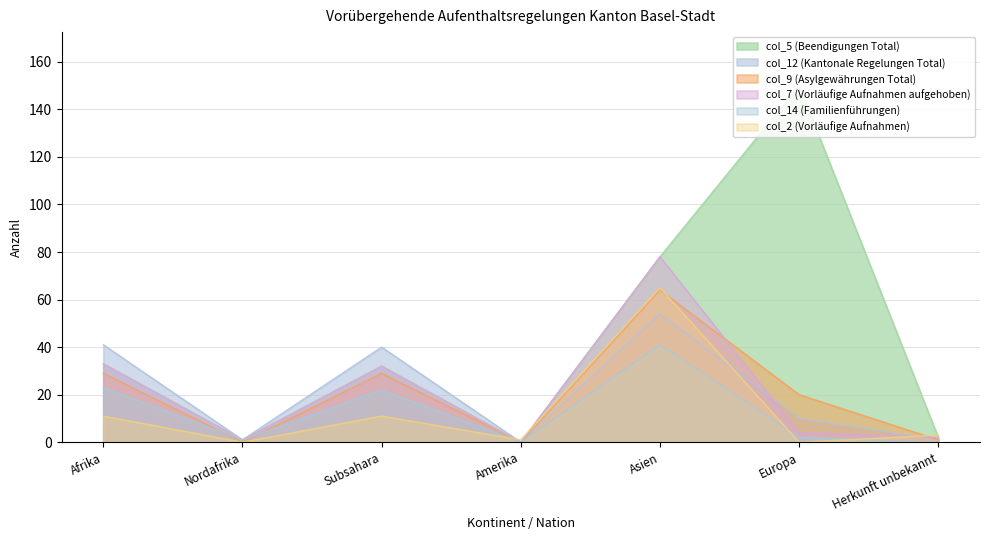

How many data points in col_14 (Familienführungen) are less than 2?

3